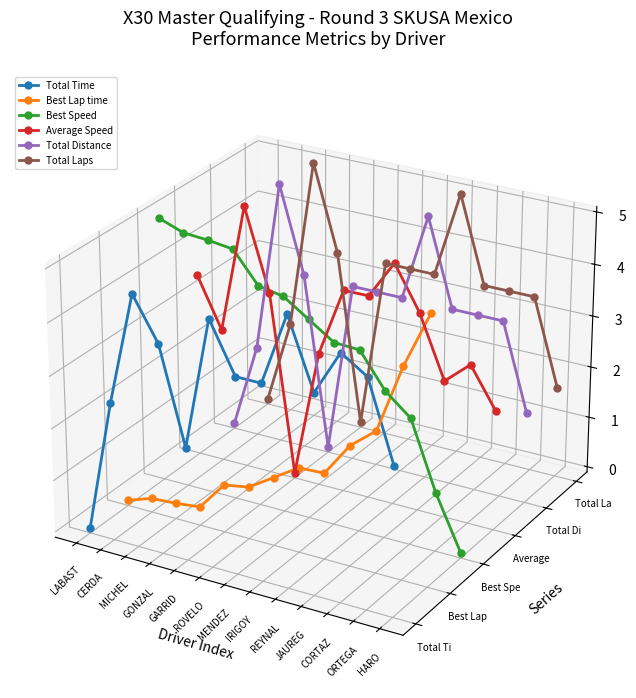

In Total Time, how many points are higher than both neighbors (excluding endpoints)?

4